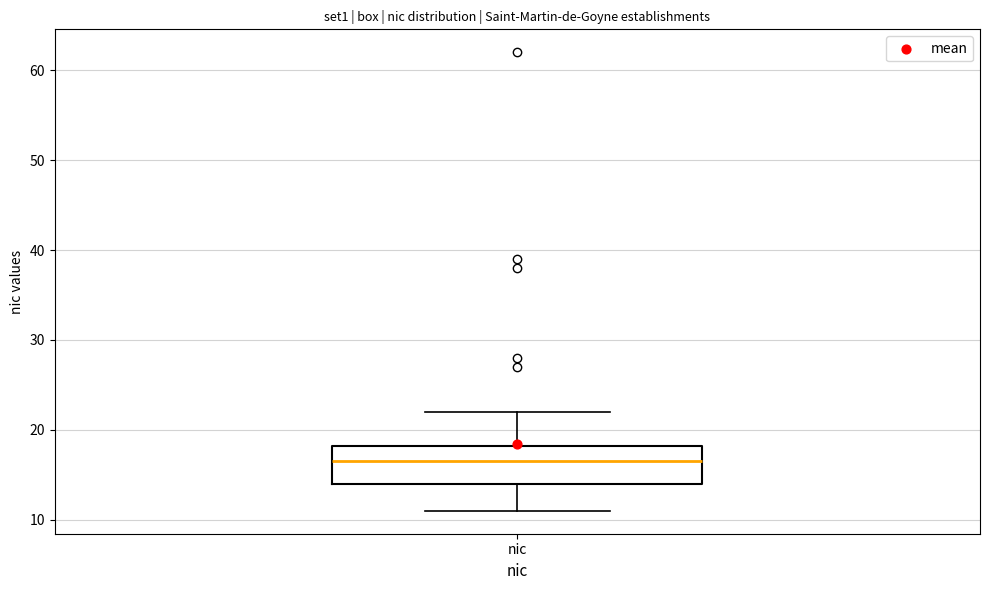

Transcribe this box plot: give where the median line is, the range the box spans, and where the two whiskers end, as read against the y-axis. The values are not printed on the chart, so give them approximately, as read against the axis.

median 17, box 14 to 18, whiskers 11 to 22